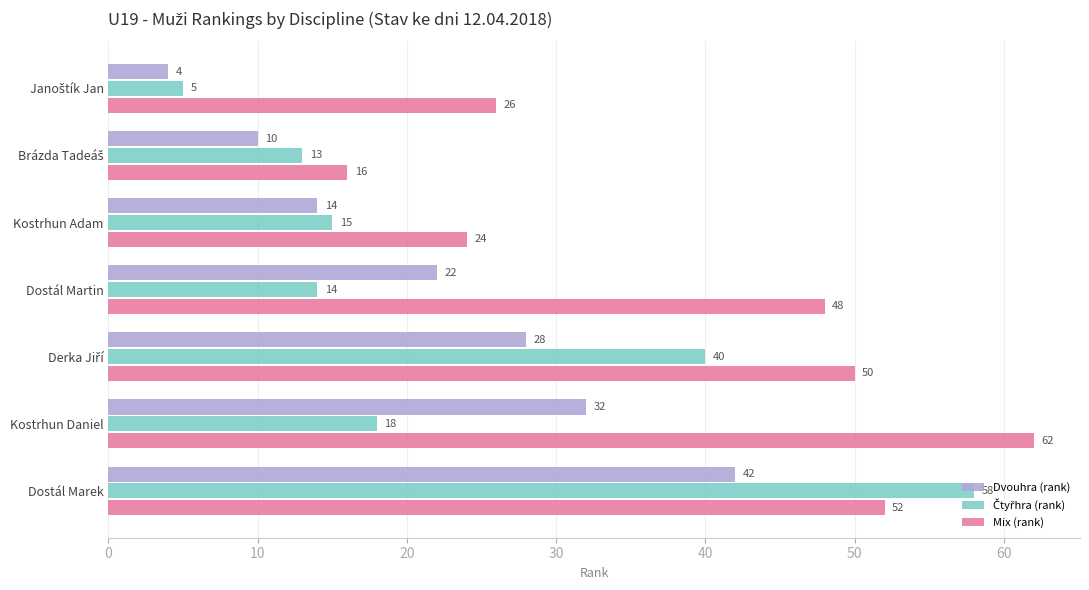

The Mix (rank) series shows 52 at Dostál Marek. True or false?

True